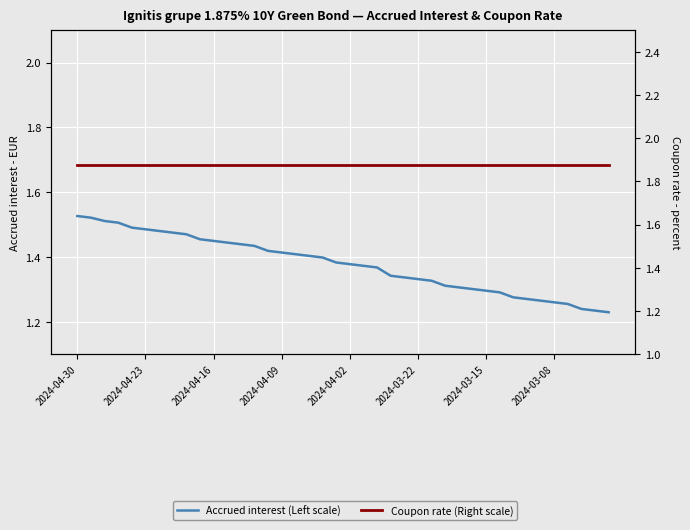

How many lines are shown in the chart?

2